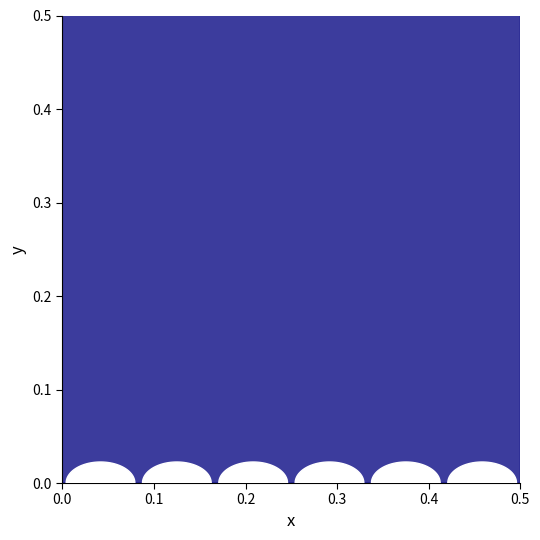

Reading left to right, transcribe all the data shown in this chart.

0.6	0.6	0.6	0.6	0.6	0.6	0.6	0.6	0.6	0.6	0.6	0.6	0.6	0.6	0.5